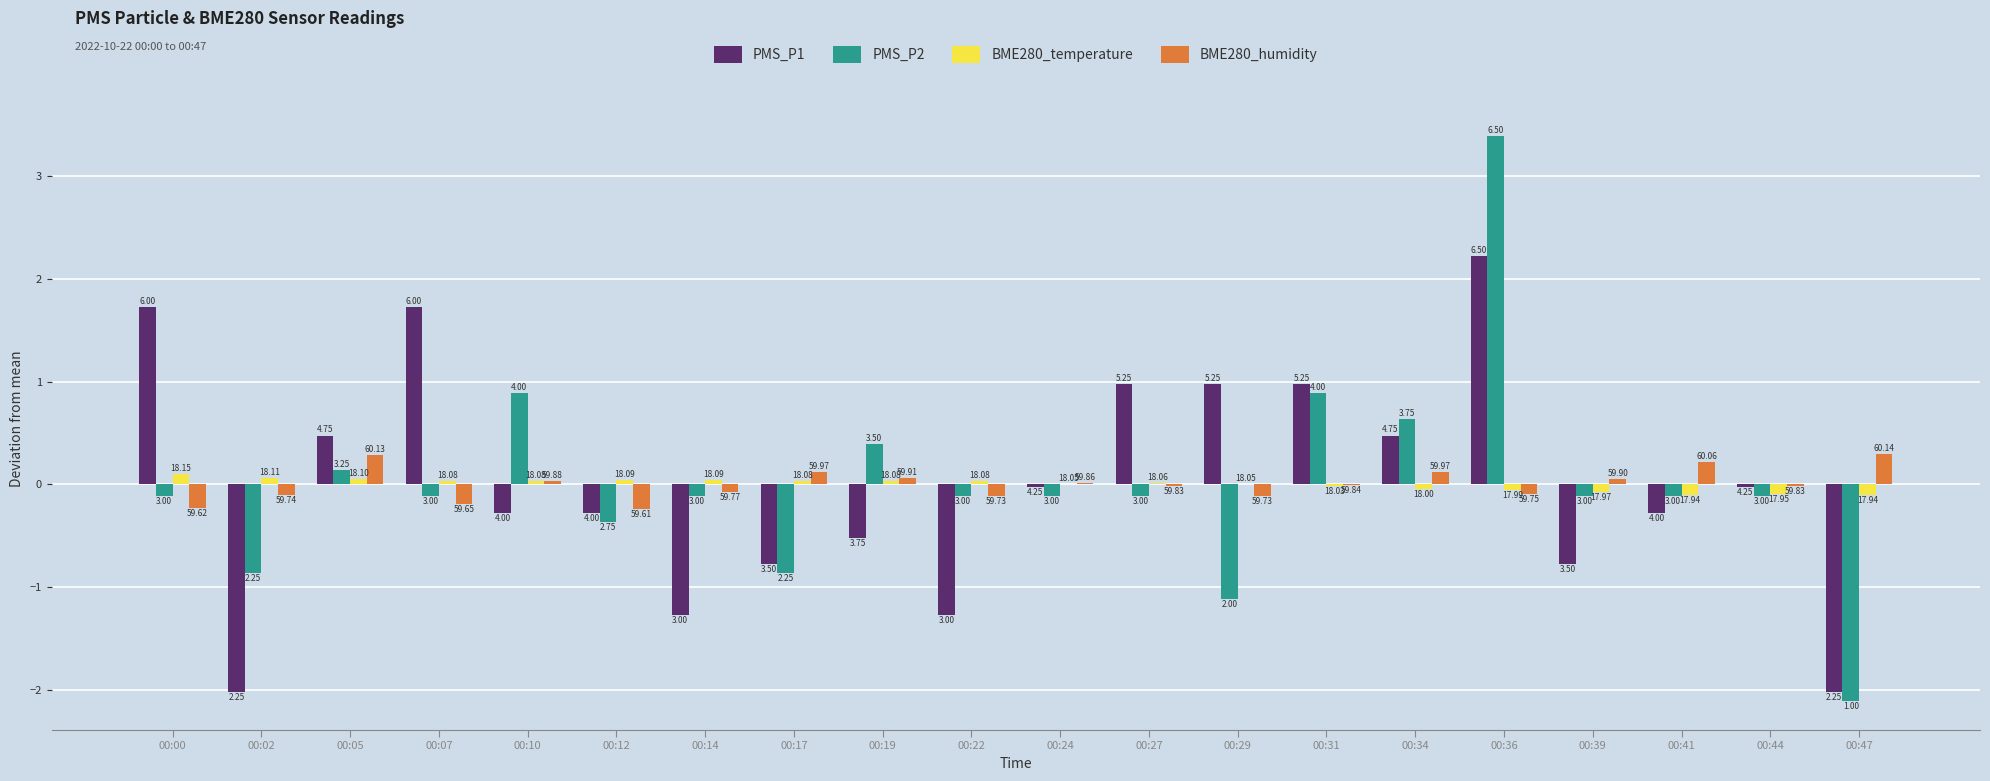

Which series has the widest spread of values?

PMS_P2